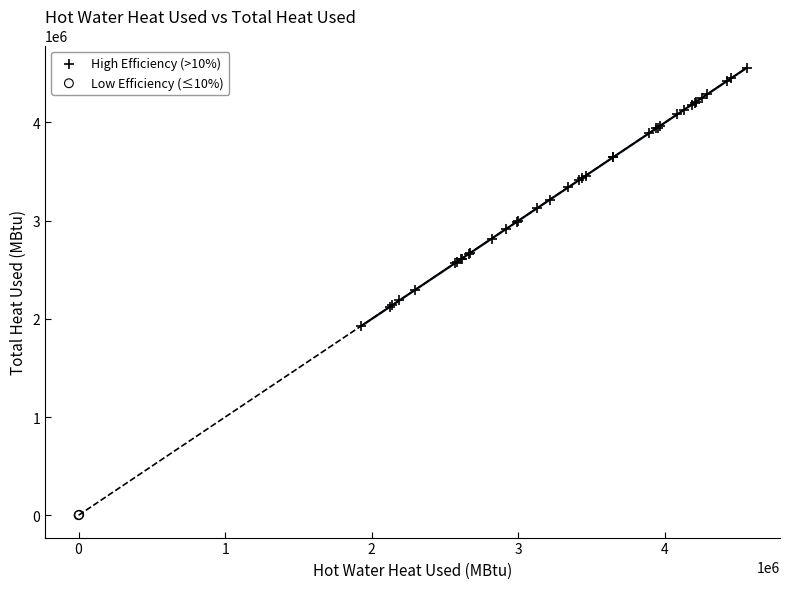

Which series contains the highest Y value?

High Efficiency (>10%)